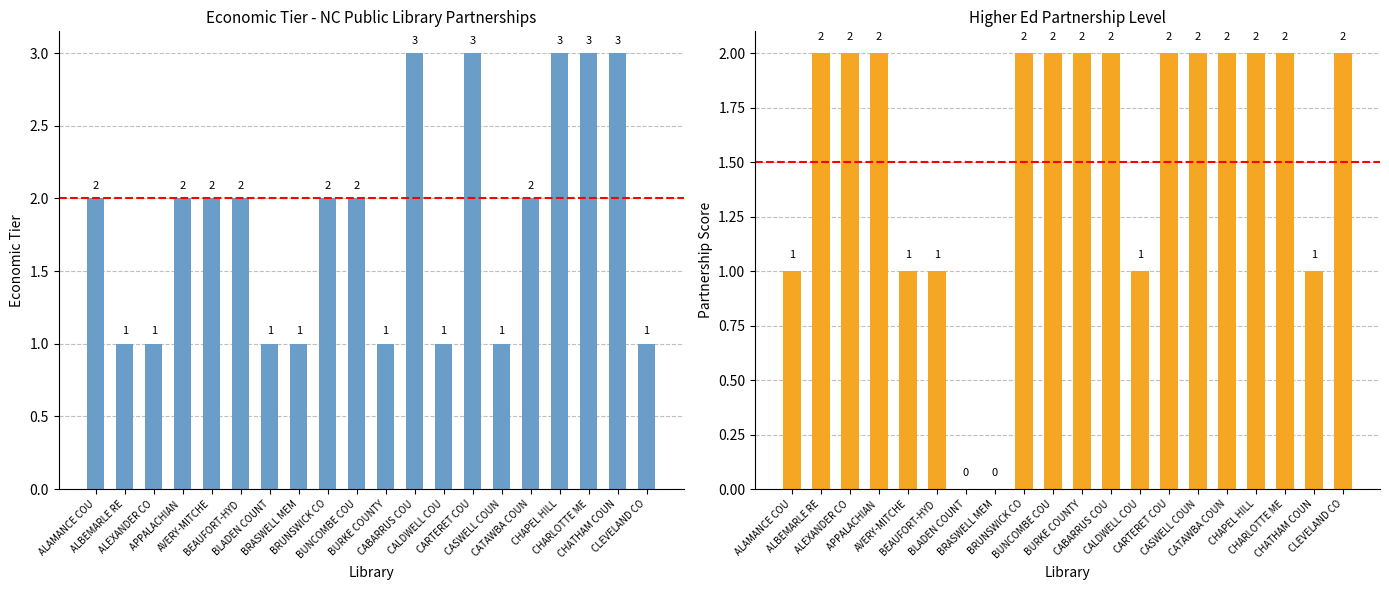

At how many categories does at least one series exceed 2?

5